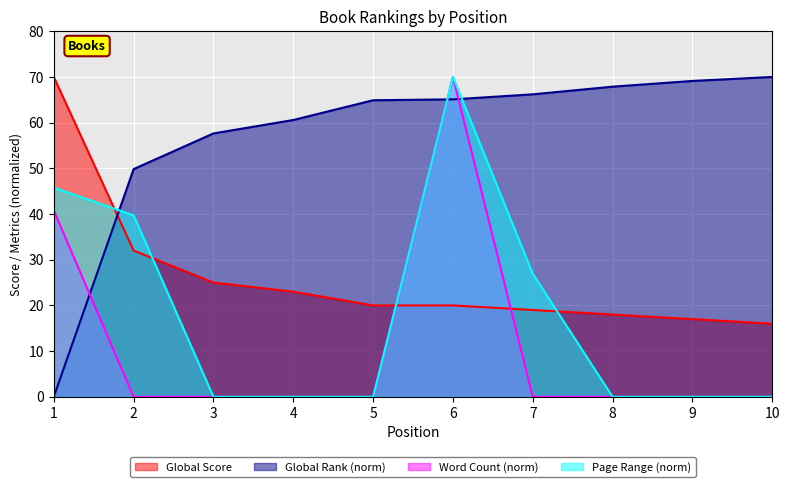

What is the value of the Global Rank (scaled) point at the 8th from the left?

67.9